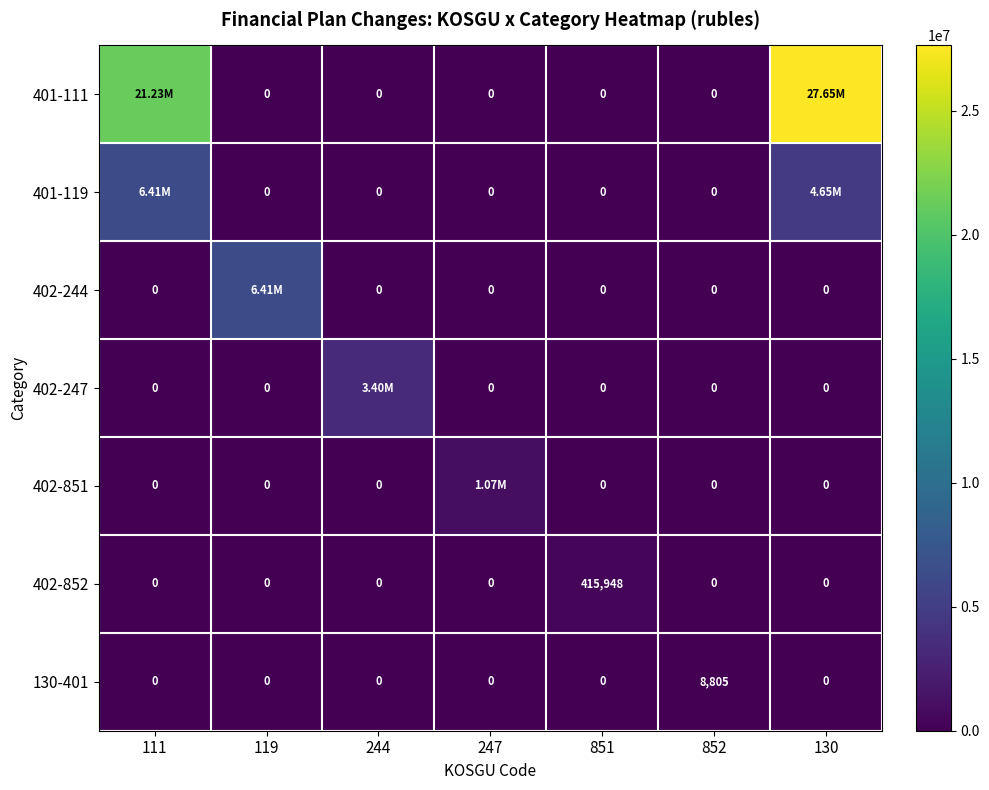

At 244, list the series in order from largest to smallest.

402-247, 401-111, 401-119, 402-244, 402-851, 402-852, 130-401